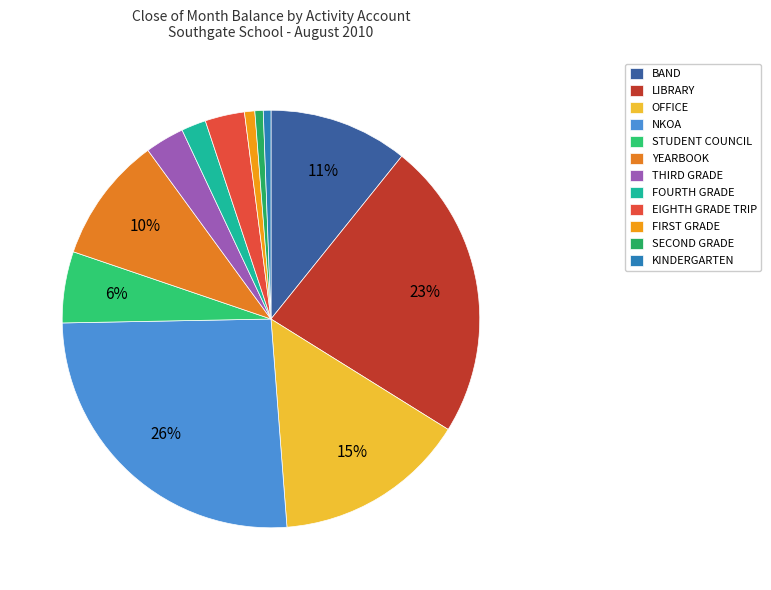

To the nearest percent, what percentage of the pie is KINDERGARTEN?

1%